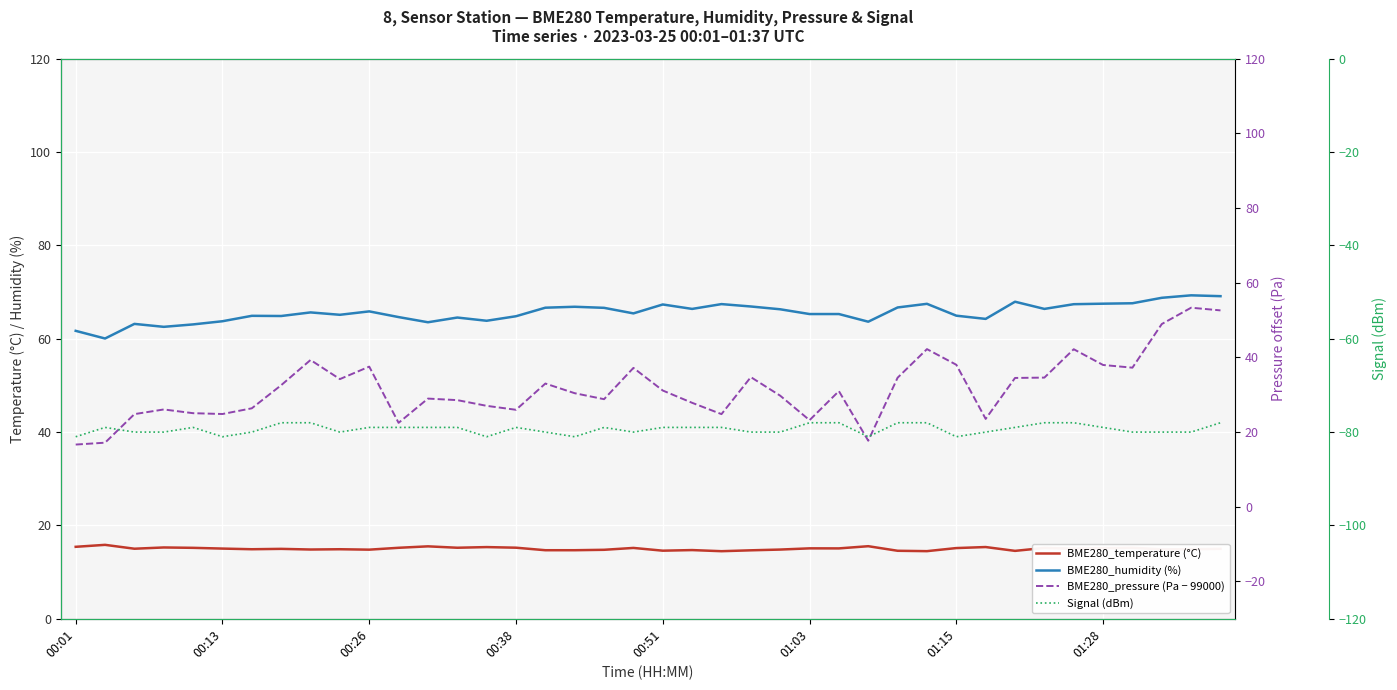

At which category is the sum across all series the highest?

39